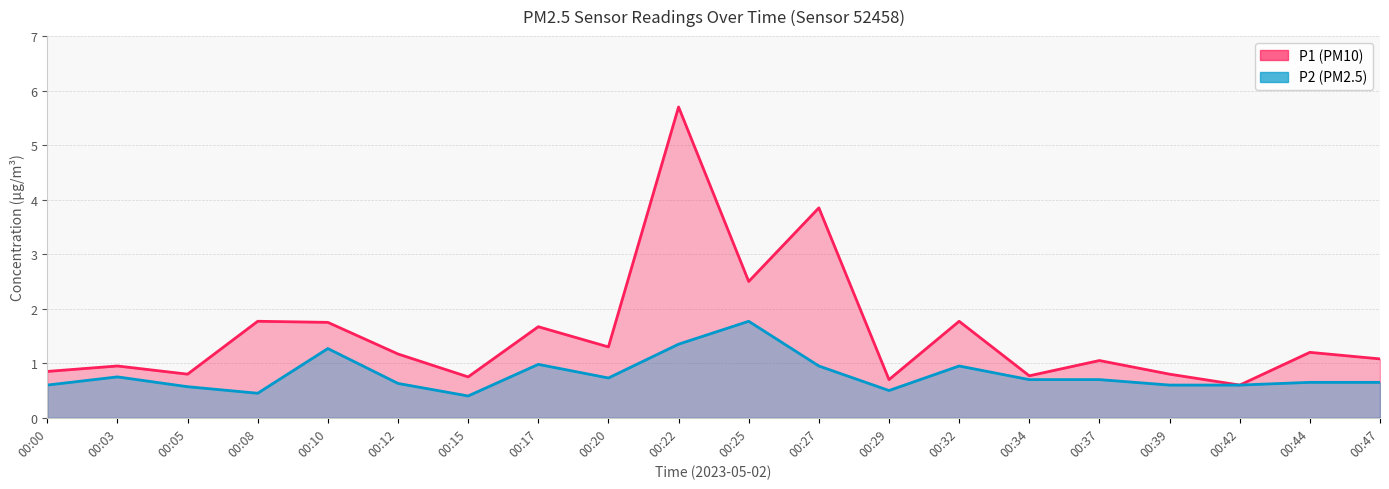

True or false: P2 has a value of 0.8 at 00:05.

False